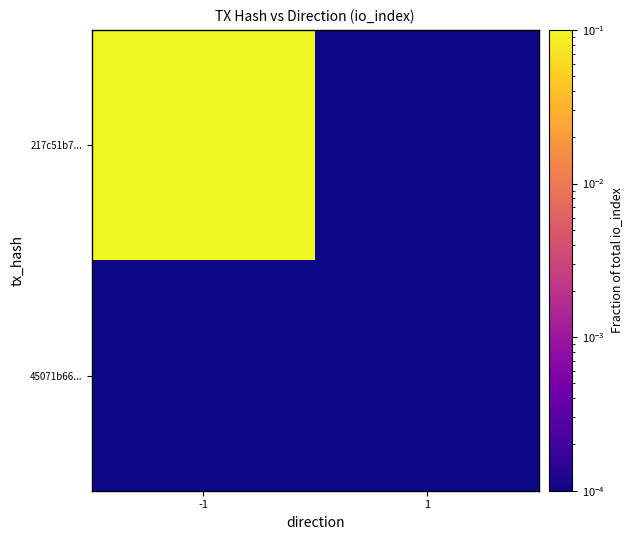

Reading left to right, extract all data points from this chart.

217c51b7...: -1=1.0	1=0.0
45071b66...: -1=0.0	1=0.0